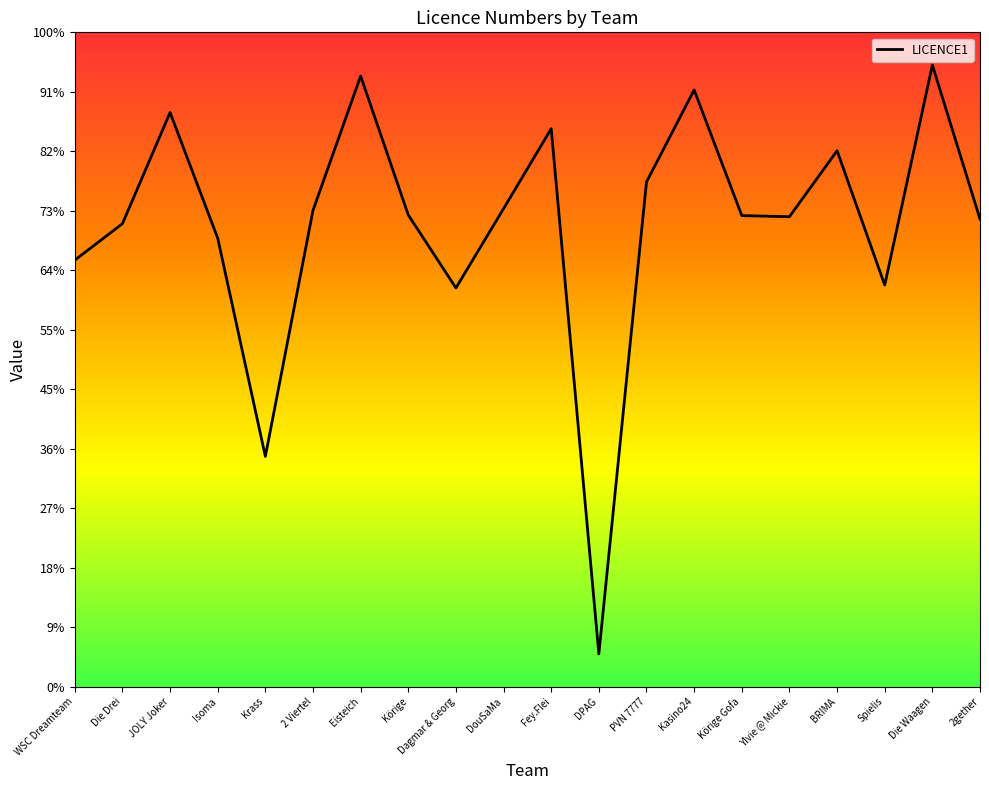

At which label does the data first exceed 792?

JOLY Joker